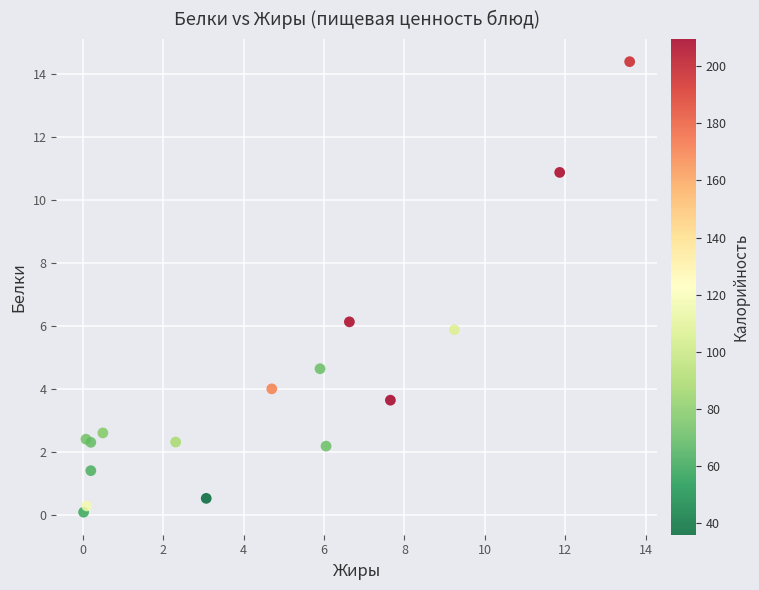

What Y value in the scatter plot is closest to 7?

6.1